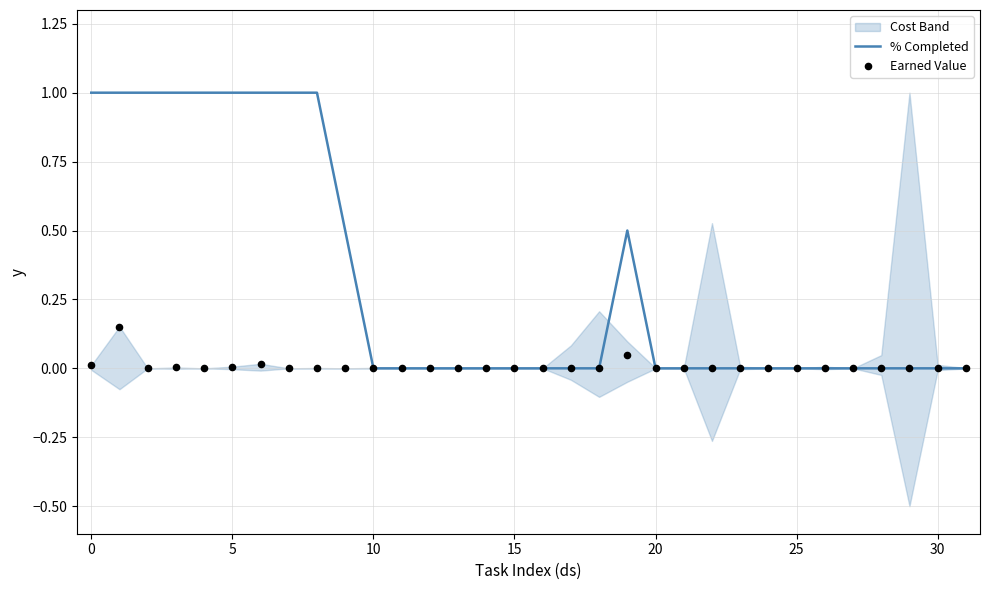

What is the highest value of the % Completed series?

1.0